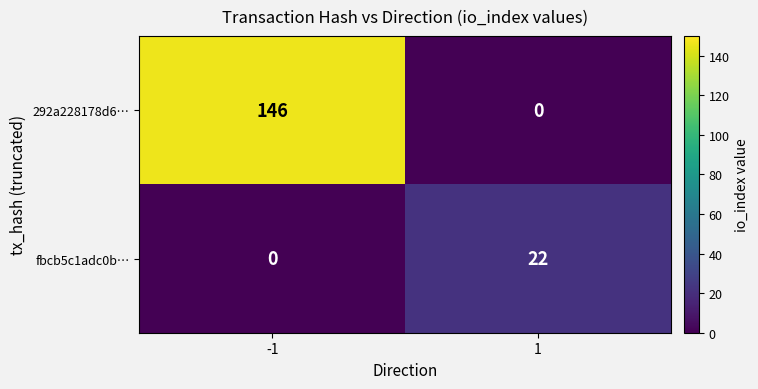

Which series has the largest total across all categories?

292a228178d6…